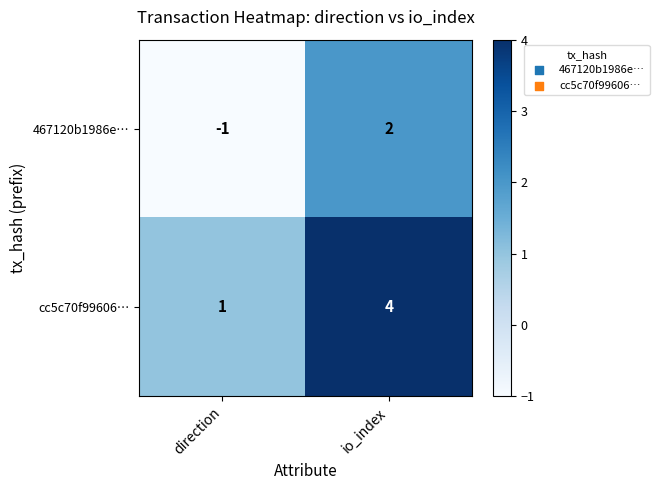

Is it true that 467120b1986e… equals 2 at io_index?

True